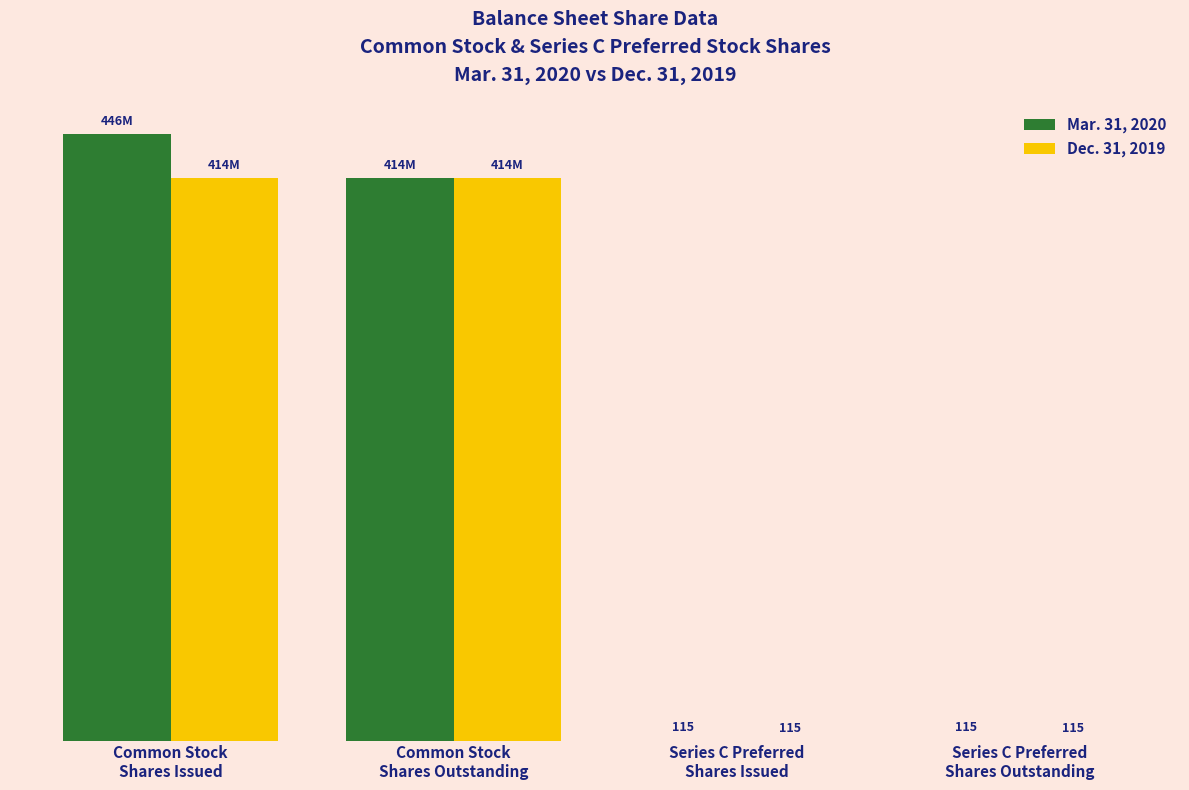

At which category does the chart reach its peak across all series?

Common Stock
Shares Issued